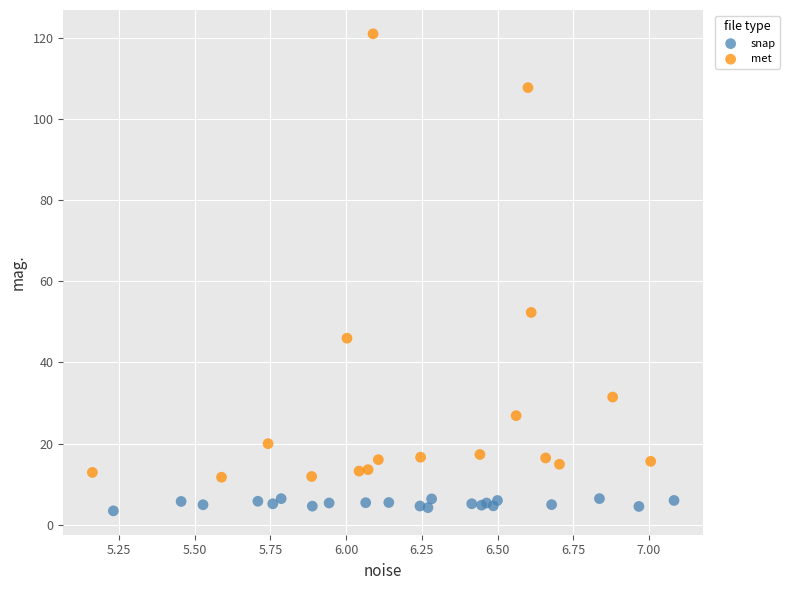

Which series reaches the maximum Y coordinate?

met